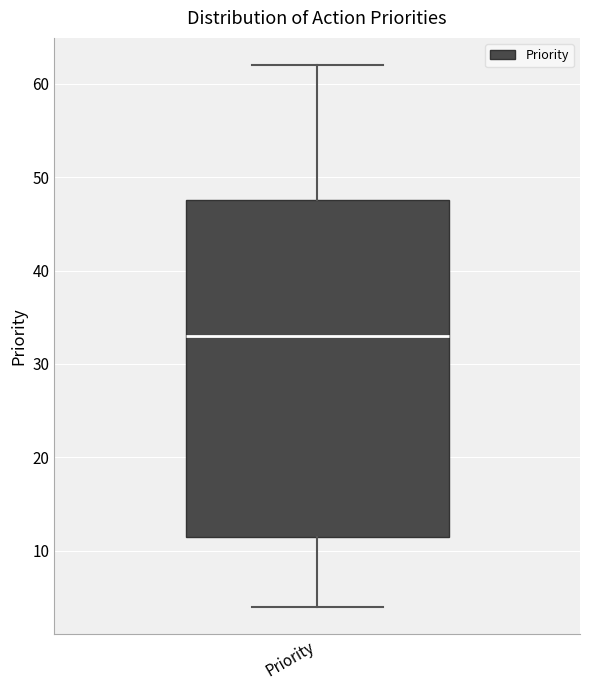

Transcribe this box plot: give where the median line is, the range the box spans, and where the two whiskers end, as read against the y-axis. The values are not printed on the chart, so give them approximately, as read against the axis.

median 33, box 12 to 48, whiskers 4 to 62